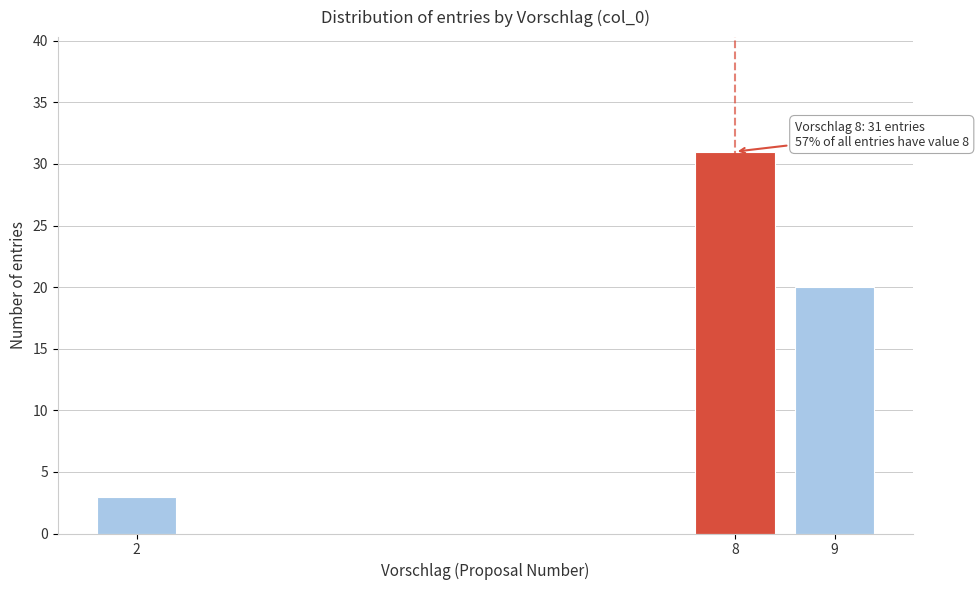

Reading right to left, what are all the values shown in this chart?

20	31	3